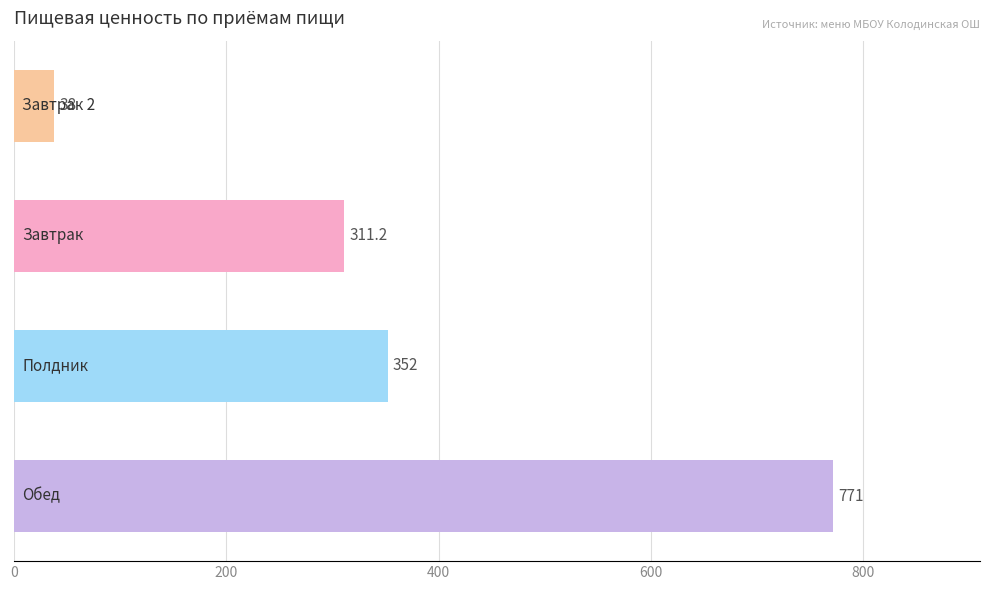

What is the maximum value shown in the chart?

771.0